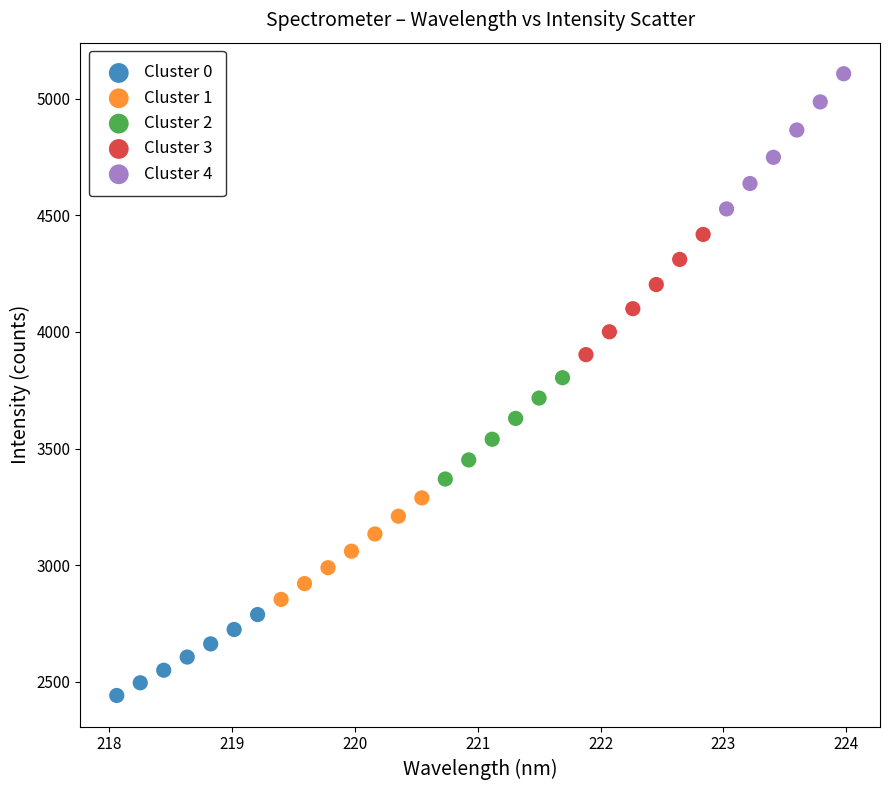

Which series contains the lowest Y value?

Cluster 0